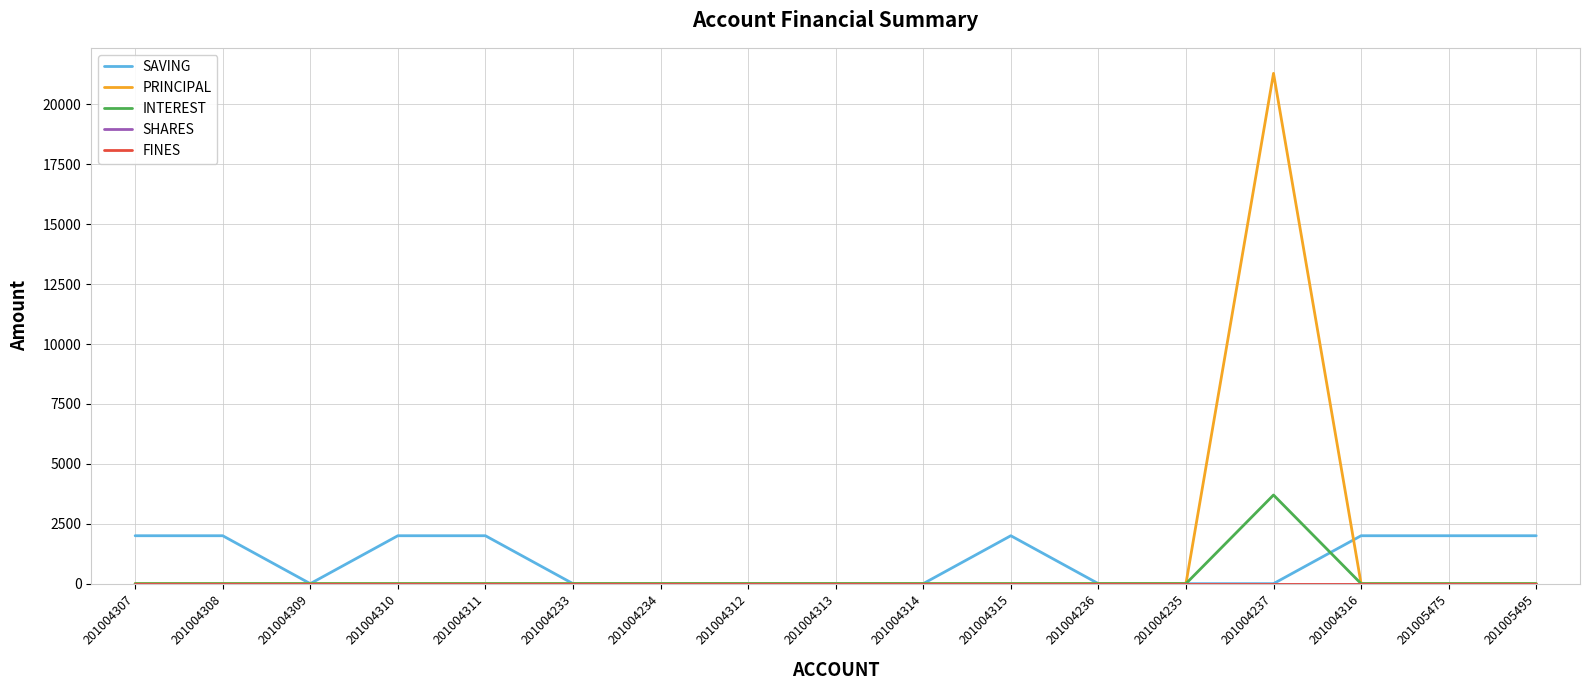

Does the chart display data point markers on the line(s)?

No